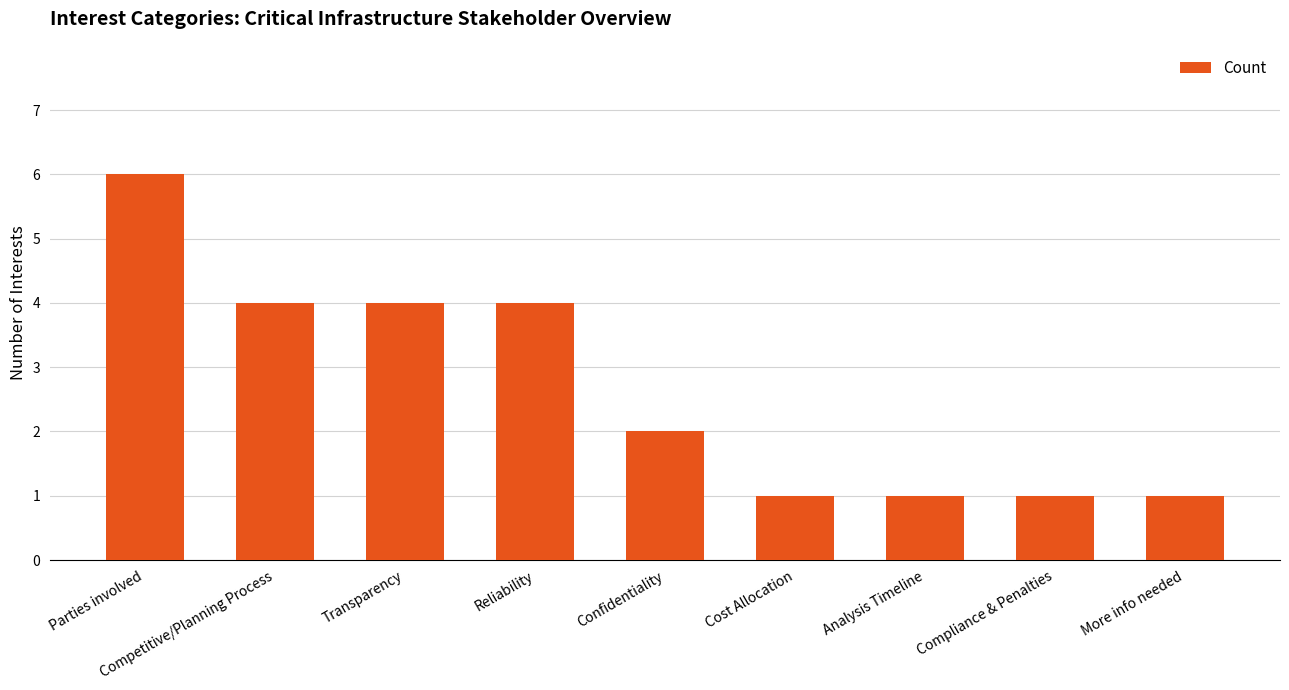

How many series are shown in this chart?

1